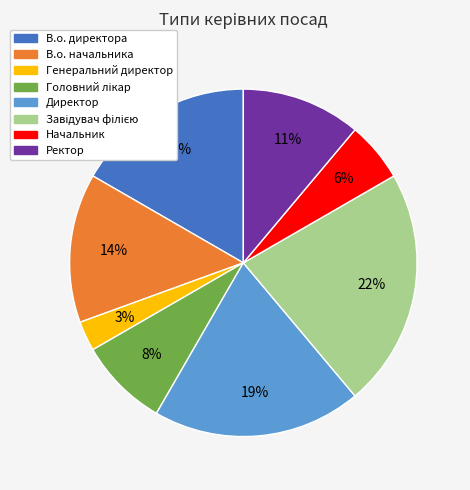

Is it true that В.о. директора is 17% of the pie?

True